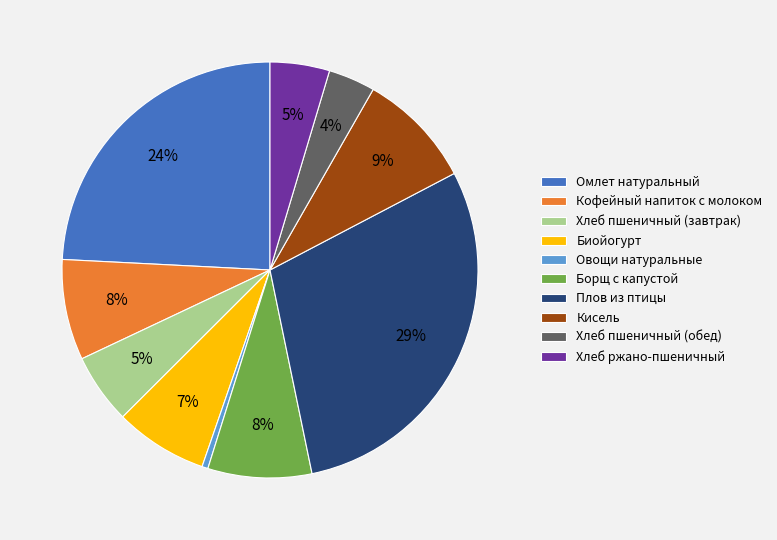

To the nearest percent, what is the difference between the largest and smallest slice percentages?

29%